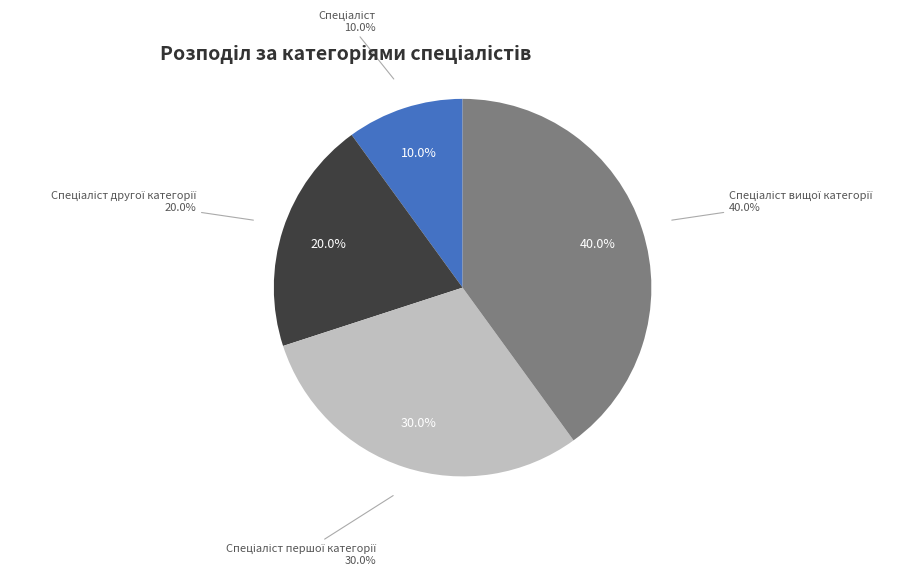

Rank the categories by value from highest to lowest.

Спеціаліст вищої категорії, Спеціаліст першої категорії, Спеціаліст другої категорії, Спеціаліст